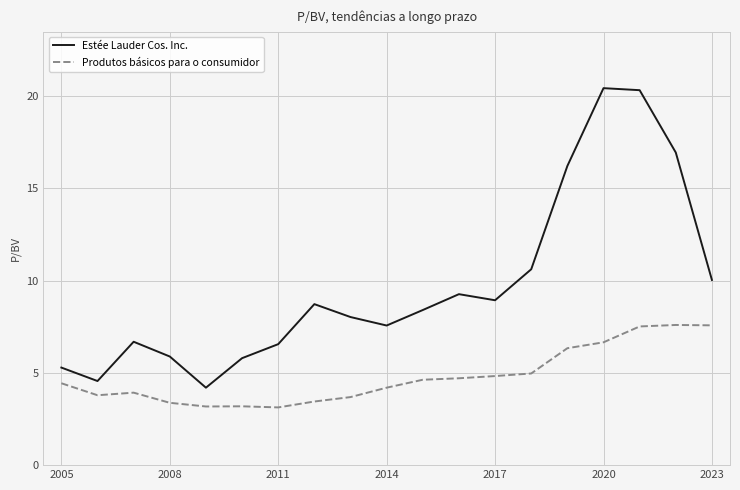

What is the maximum value for Estée Lauder Cos. Inc.?

20.4